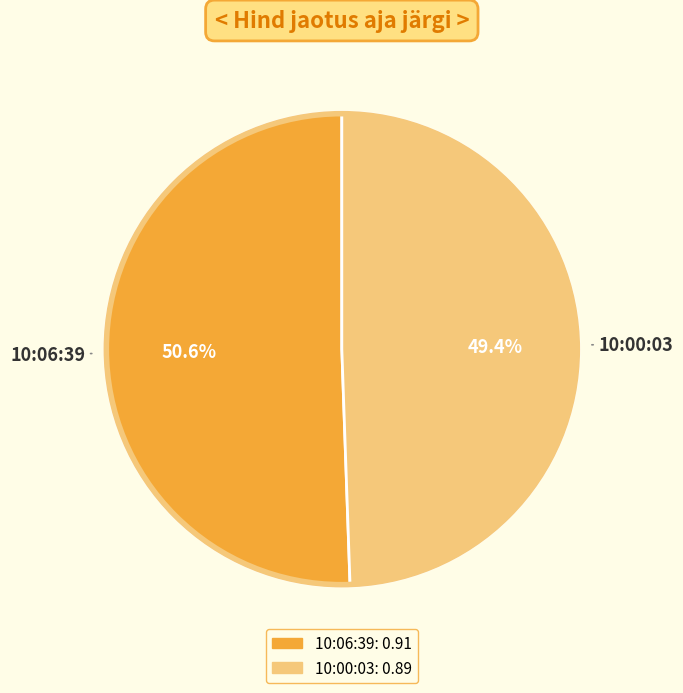

What percentage is the 10:00:03 slice, to the nearest percent?

49%